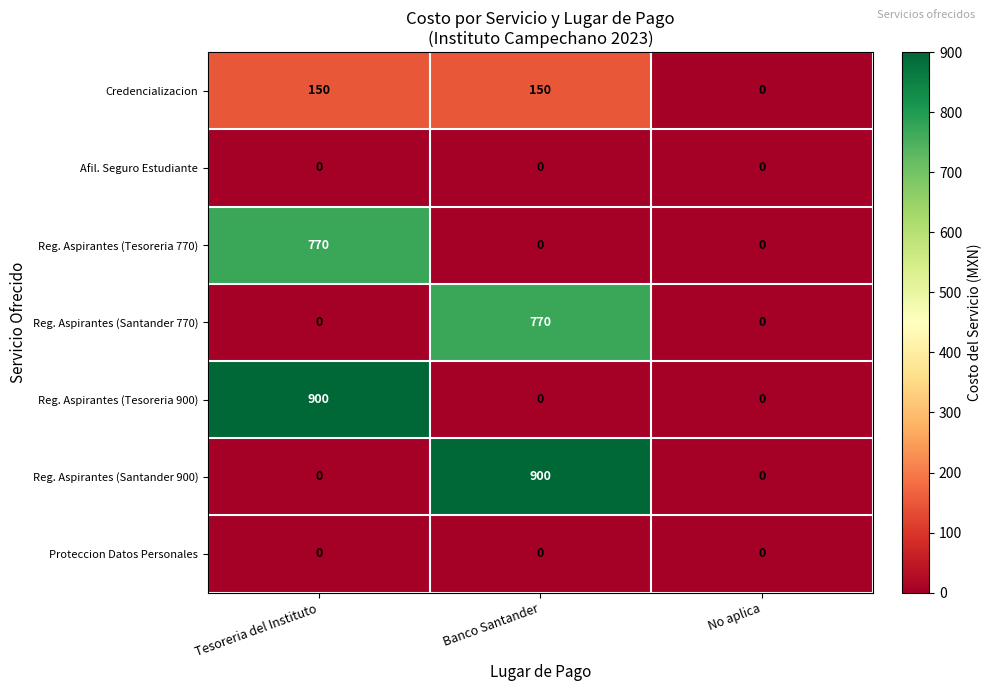

What is the difference between the highest and lowest values at Tesoreria del Instituto?

900